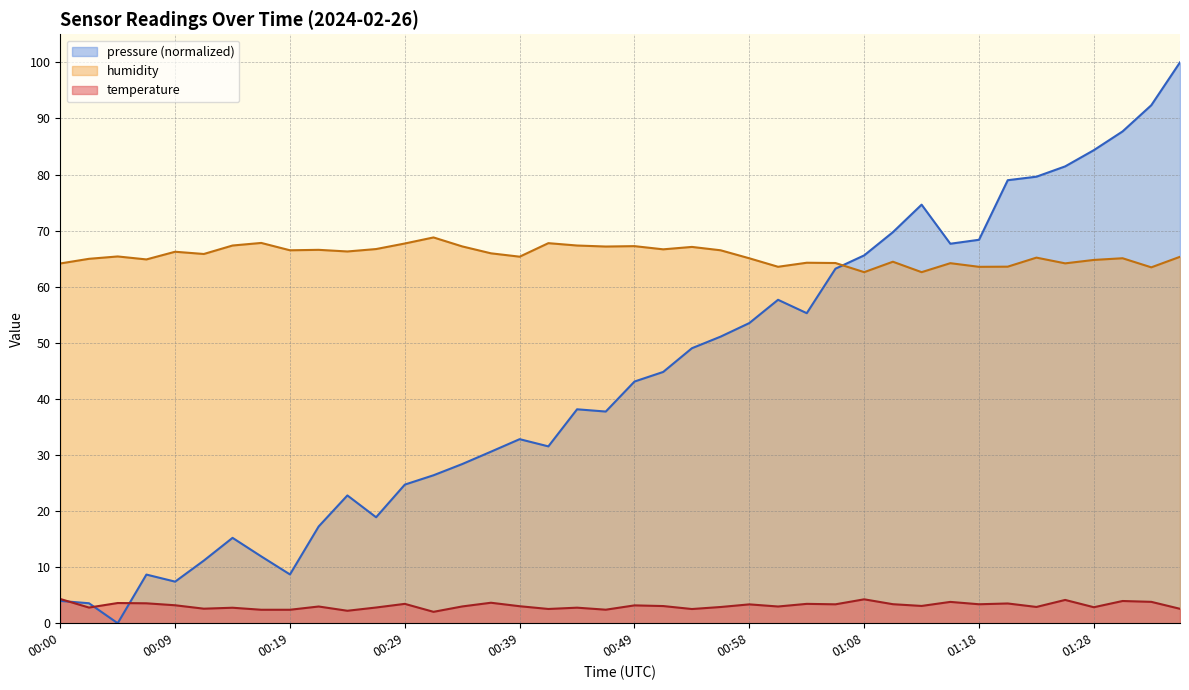

How many data points does each series have?

40